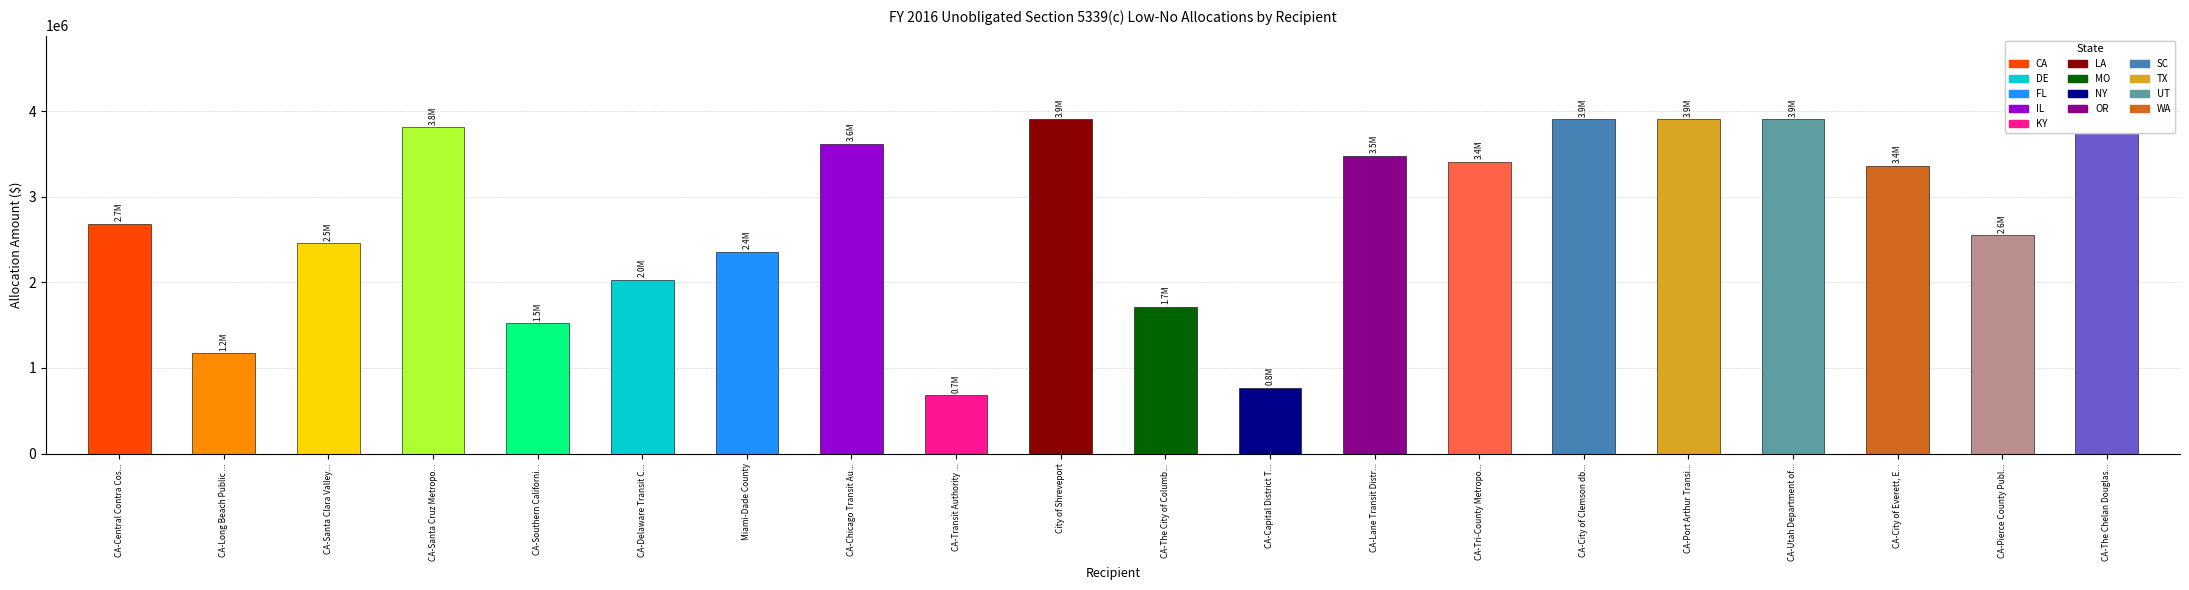

Between CA-Pierce County Publ... and CA-Santa Clara Valley..., which is larger?

CA-Pierce County Publ...